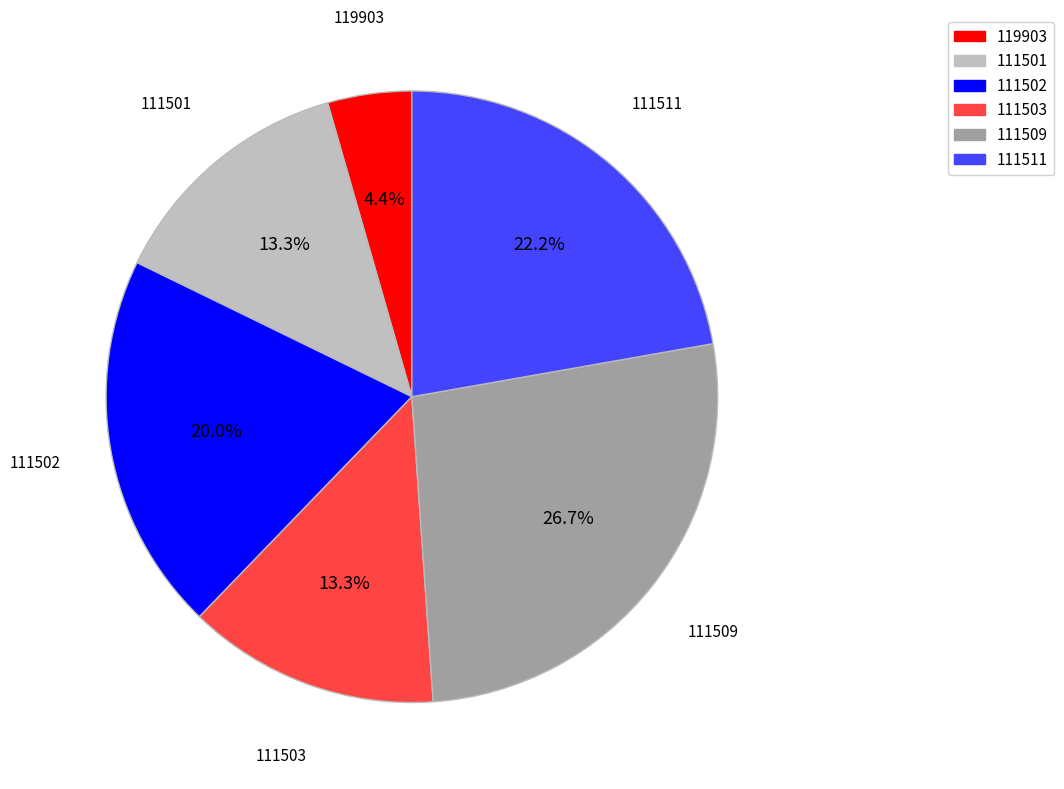

Count the number of slices in the pie.

6